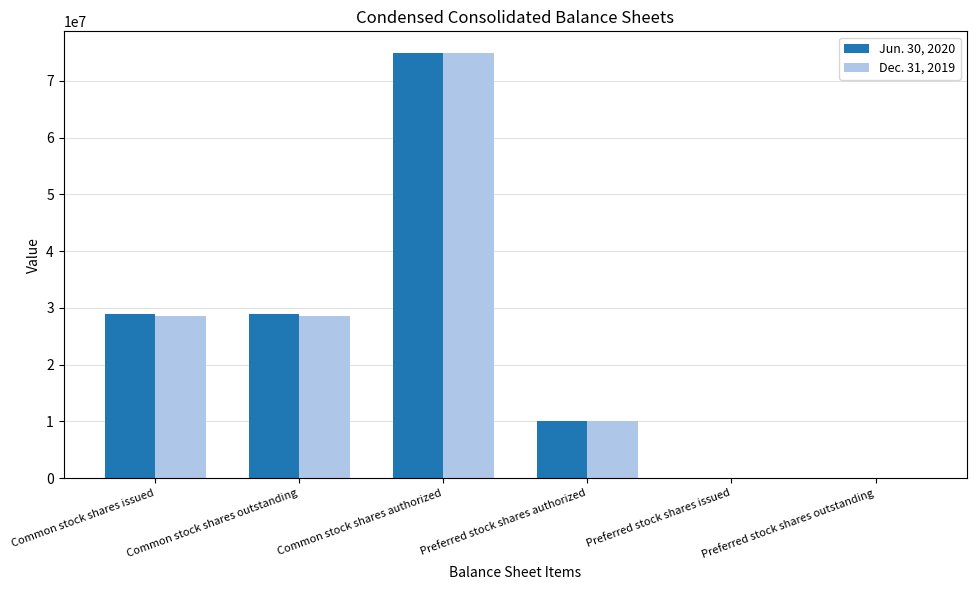

At which category does the chart reach its peak across all series?

Common stock shares authorized